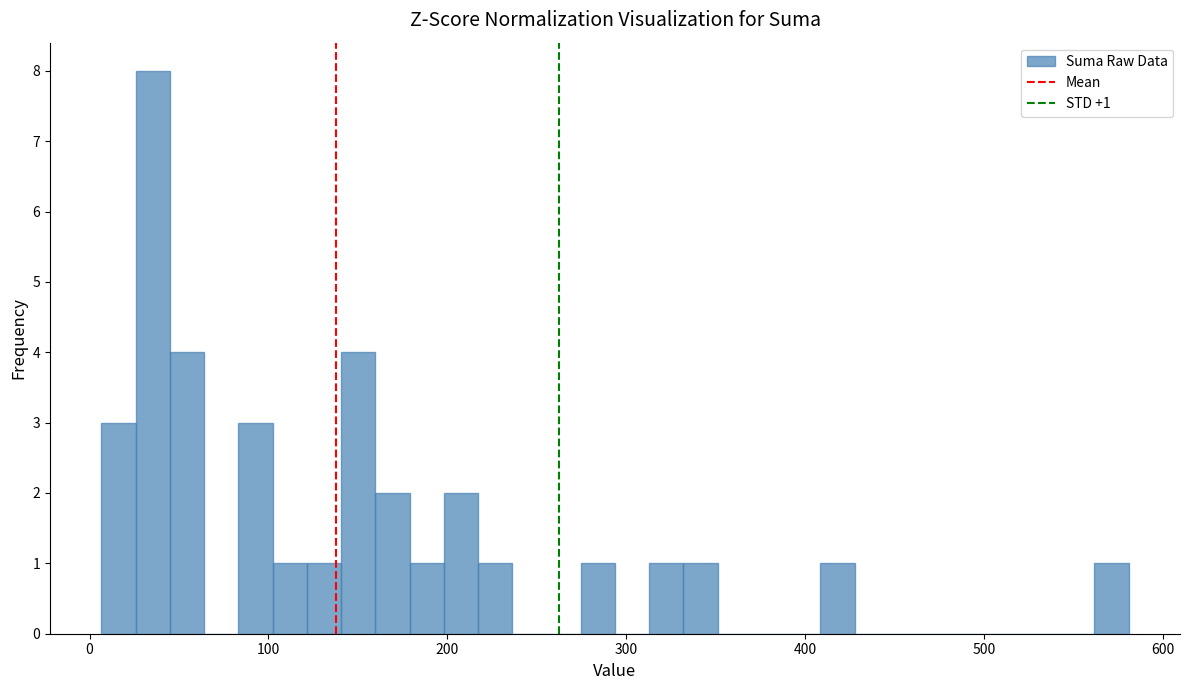

Around what value on the x-axis is the tallest bar? Give the approximate position of its centre, as read against the axis.

40